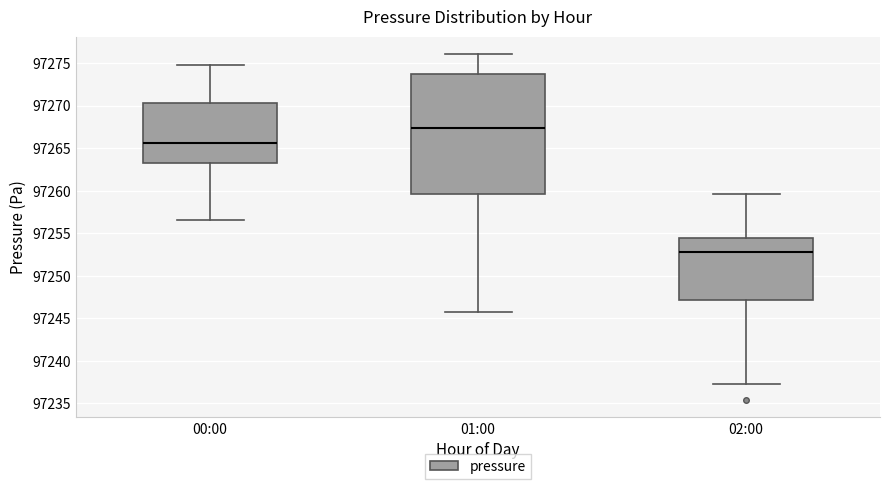

Which box is the tallest, from its lower edge to its upper edge?

01:00